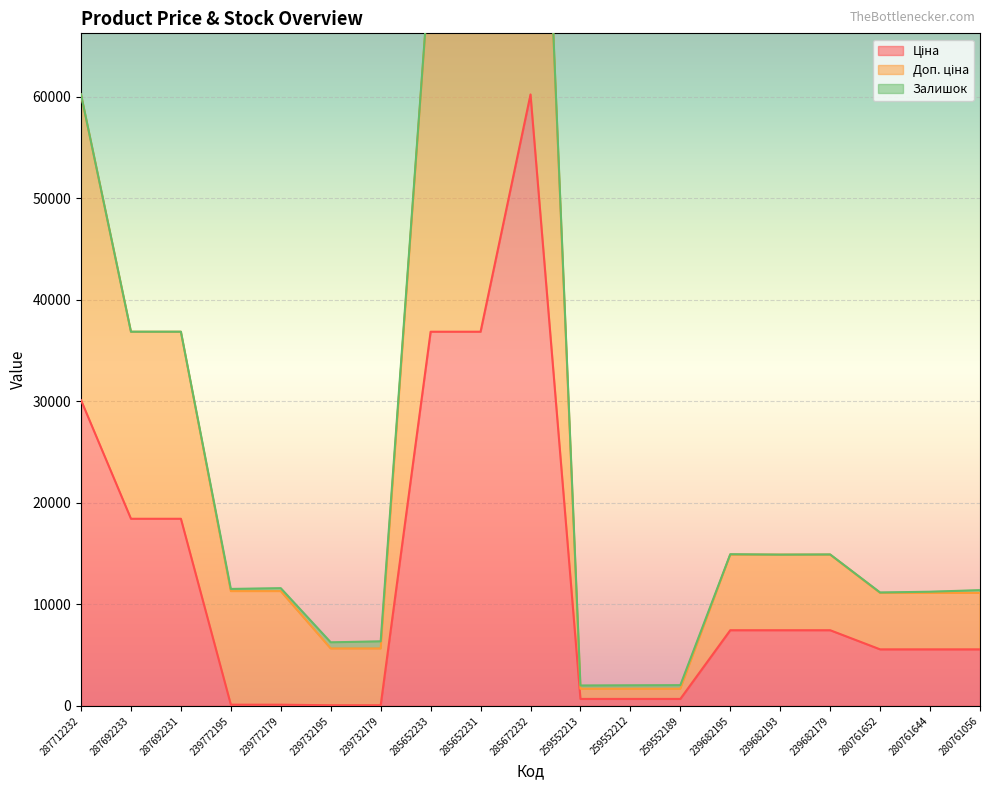

Which series has the largest total across all categories?

Доп. ціна